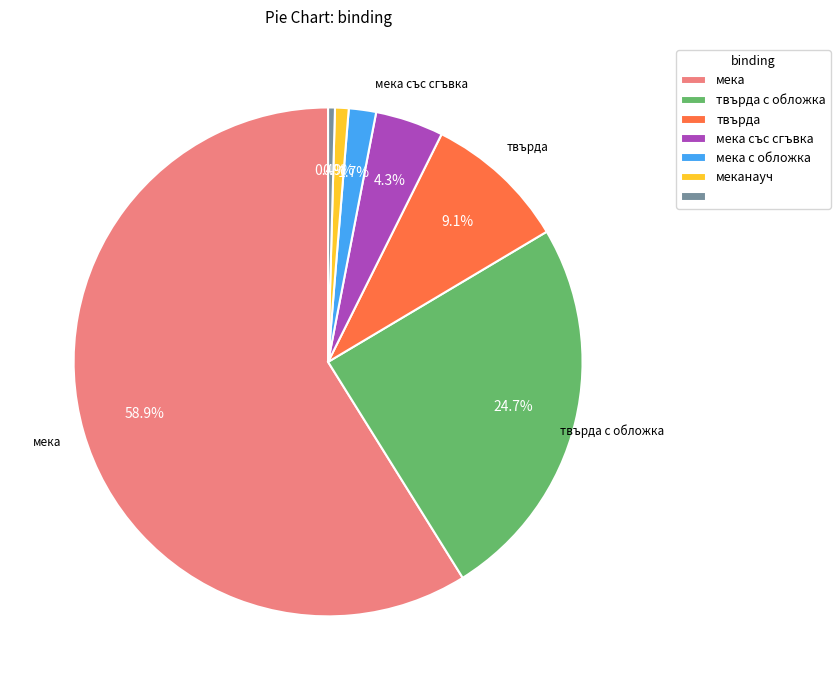

Is there a majority slice in this chart?

Yes